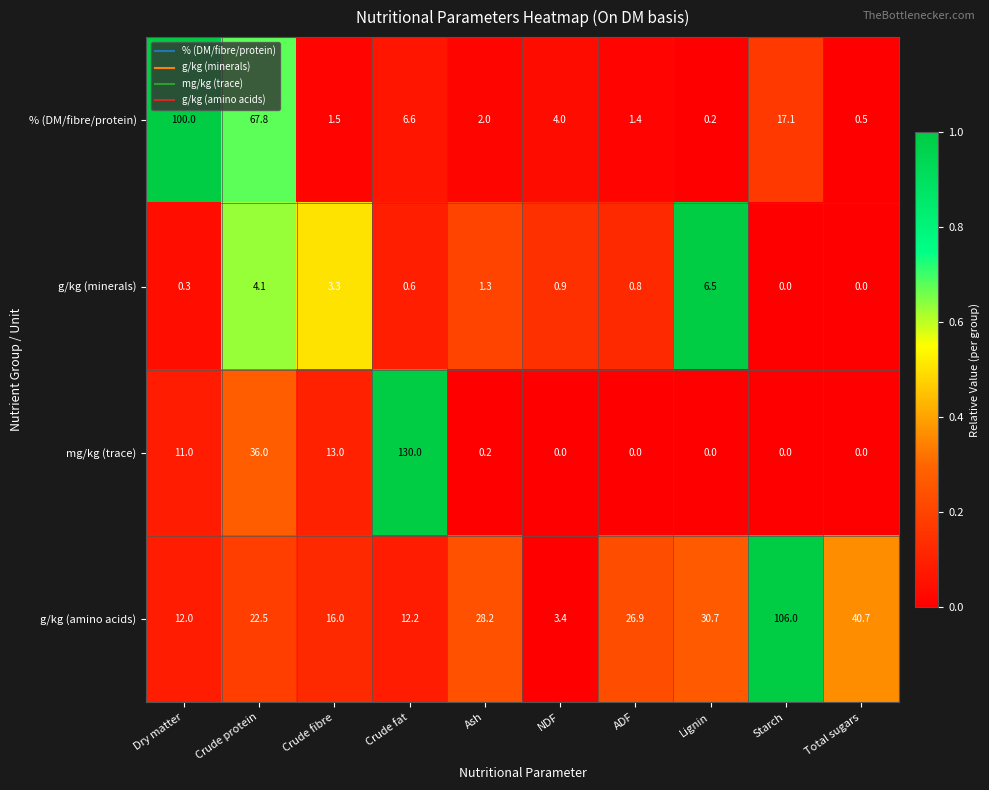

What is the difference between the highest and lowest values at Ash?

28.0